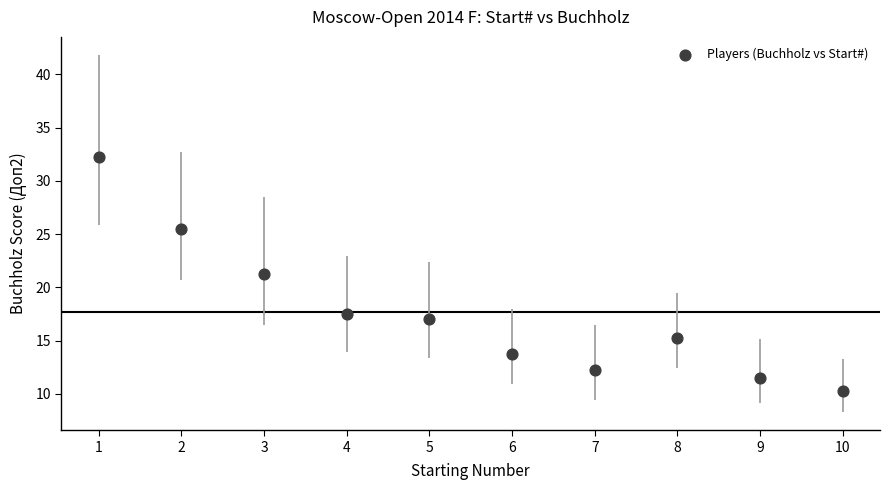

What is the range of X values (max minus min)?

9.0